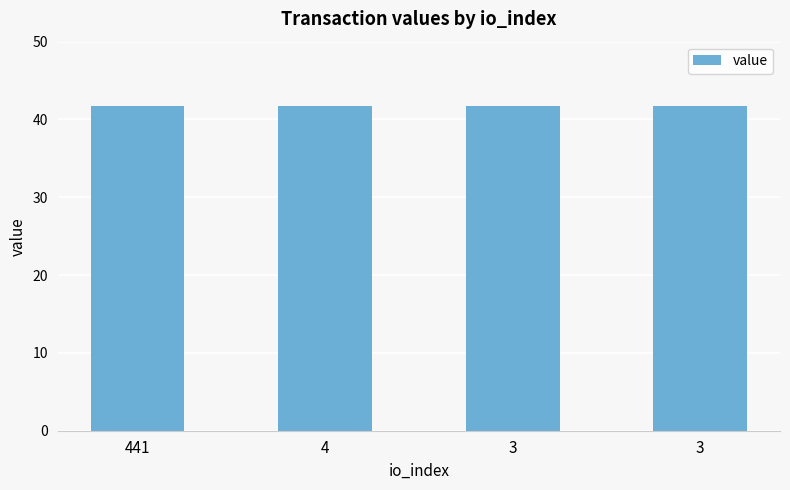

Count the number of data series in this chart.

1